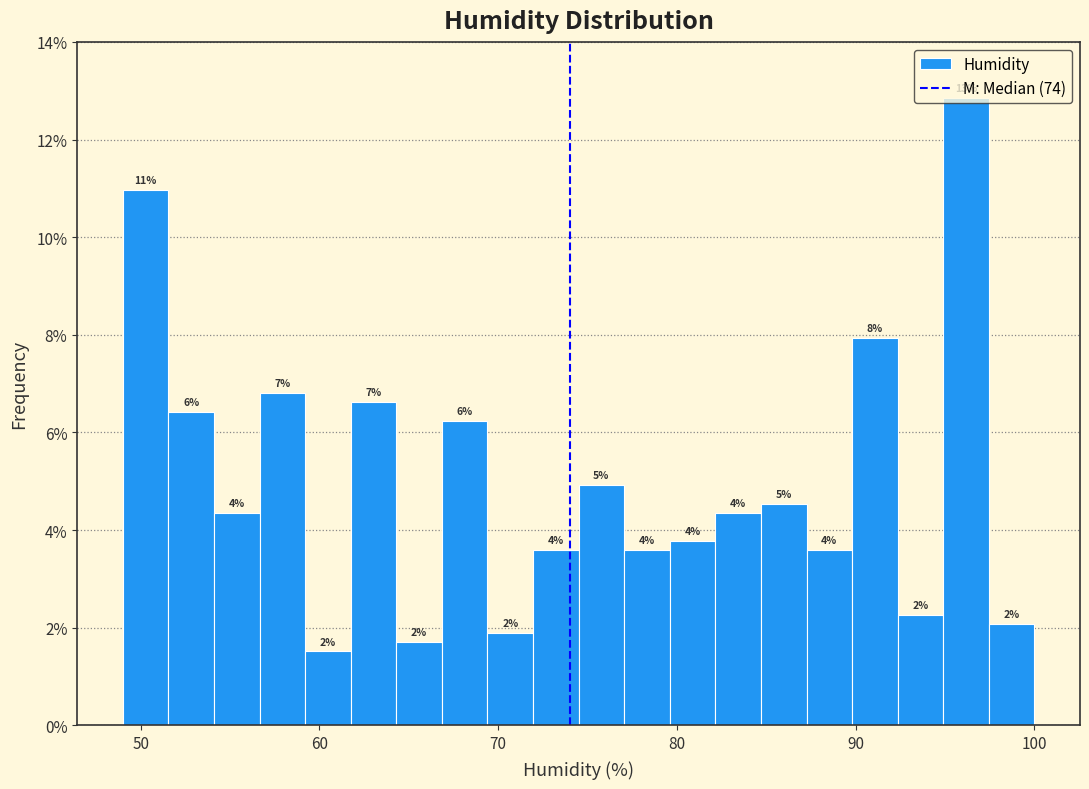

Read against the x-axis, roughly where is the centre of the tallest bar?

96